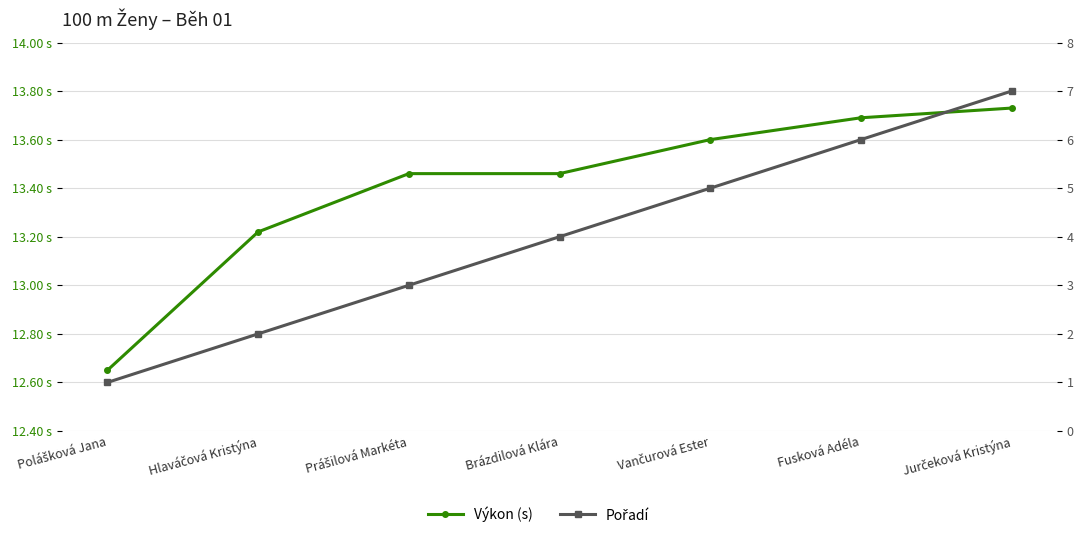

True or false: Výkon (s) and Pořadí cross at least once.

False